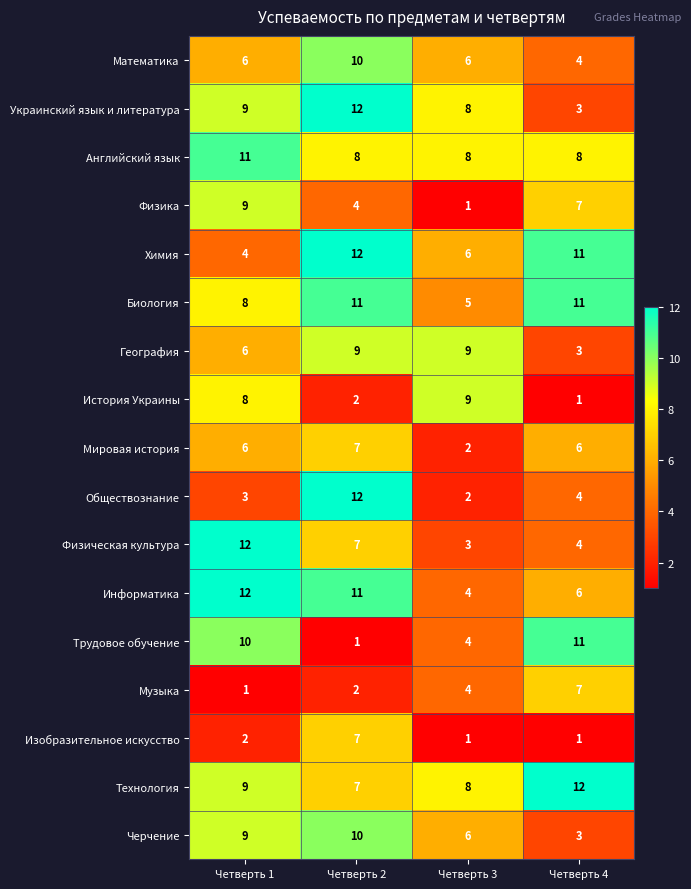

What value does the Обществознание series have at Четверть 1?

3